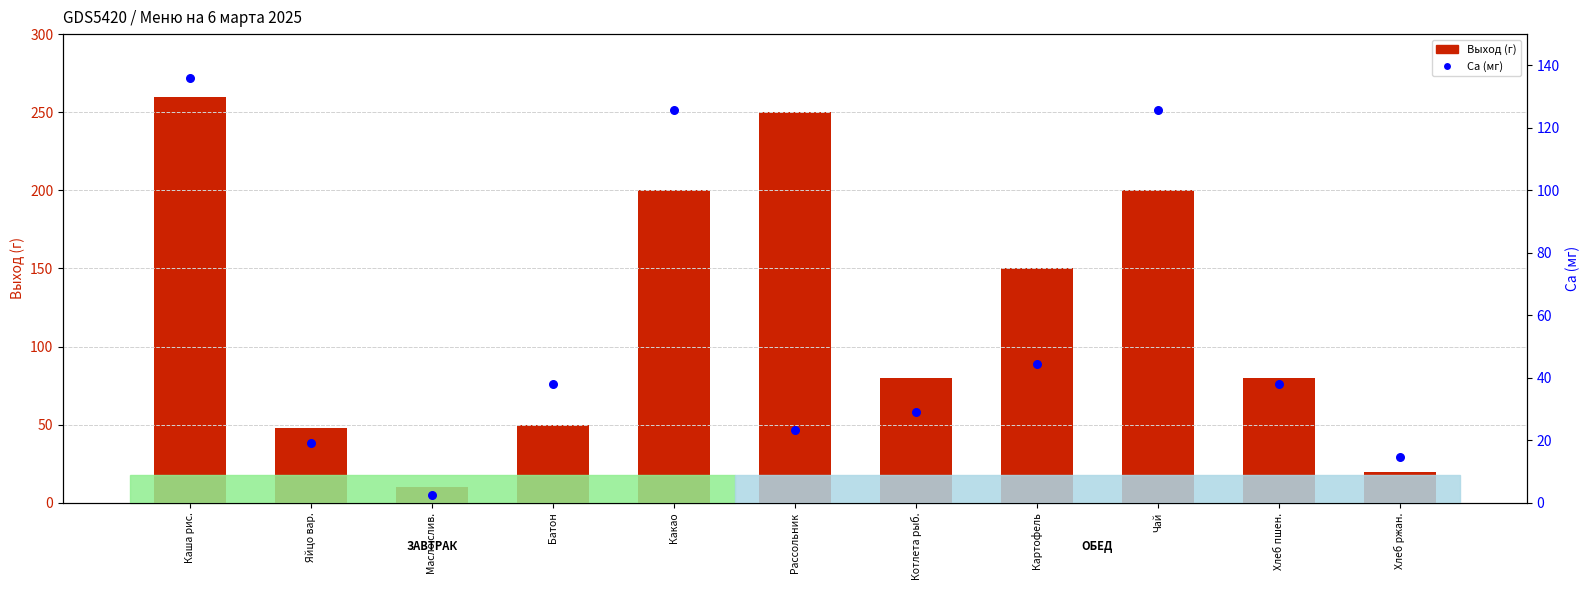

Is the value of Выход (г) at Хлеб ржан. greater than the value of Ca (мг) at Котлета рыб.?

No